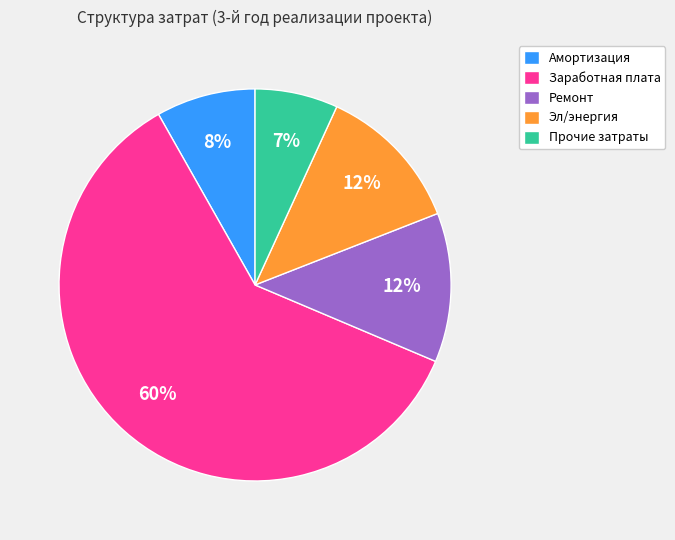

Count the number of slices in the pie.

5